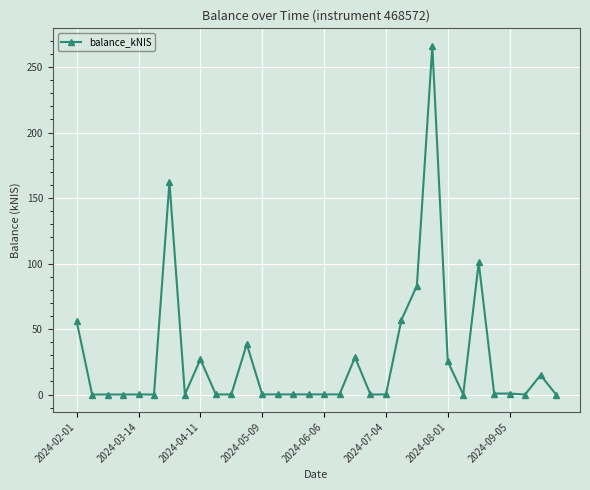

What is the maximum value shown in the chart?

266.3